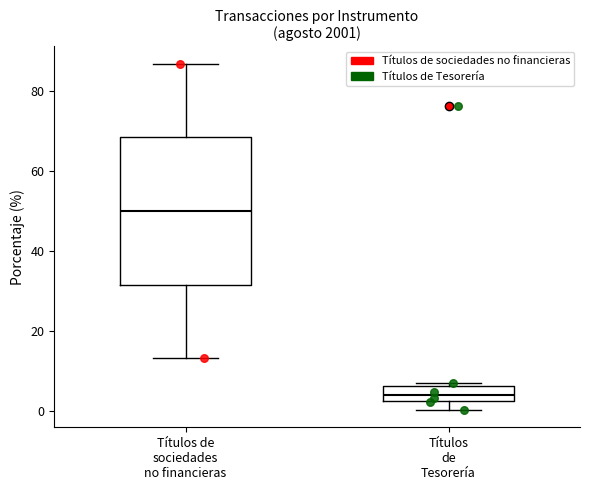

Which box's median line is the lowest?

Títulos de Tesorería